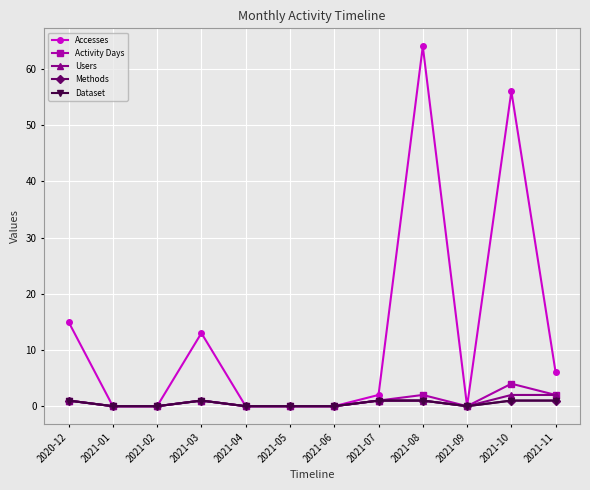

Reading left to right, list all the values displayed in this chart.

Accesses: 2020-12=15	2021-01=0	2021-02=0	2021-03=13	2021-04=0	2021-05=0	2021-06=0	2021-07=2	2021-08=64	2021-09=0	2021-10=56	2021-11=6
Activity Days: 2020-12=1	2021-01=0	2021-02=0	2021-03=1	2021-04=0	2021-05=0	2021-06=0	2021-07=1	2021-08=2	2021-09=0	2021-10=4	2021-11=2
Users: 2020-12=1	2021-01=0	2021-02=0	2021-03=1	2021-04=0	2021-05=0	2021-06=0	2021-07=1	2021-08=1	2021-09=0	2021-10=2	2021-11=2
Methods: 2020-12=1	2021-01=0	2021-02=0	2021-03=1	2021-04=0	2021-05=0	2021-06=0	2021-07=1	2021-08=1	2021-09=0	2021-10=1	2021-11=1
Dataset: 2020-12=1	2021-01=0	2021-02=0	2021-03=1	2021-04=0	2021-05=0	2021-06=0	2021-07=1	2021-08=1	2021-09=0	2021-10=1	2021-11=1